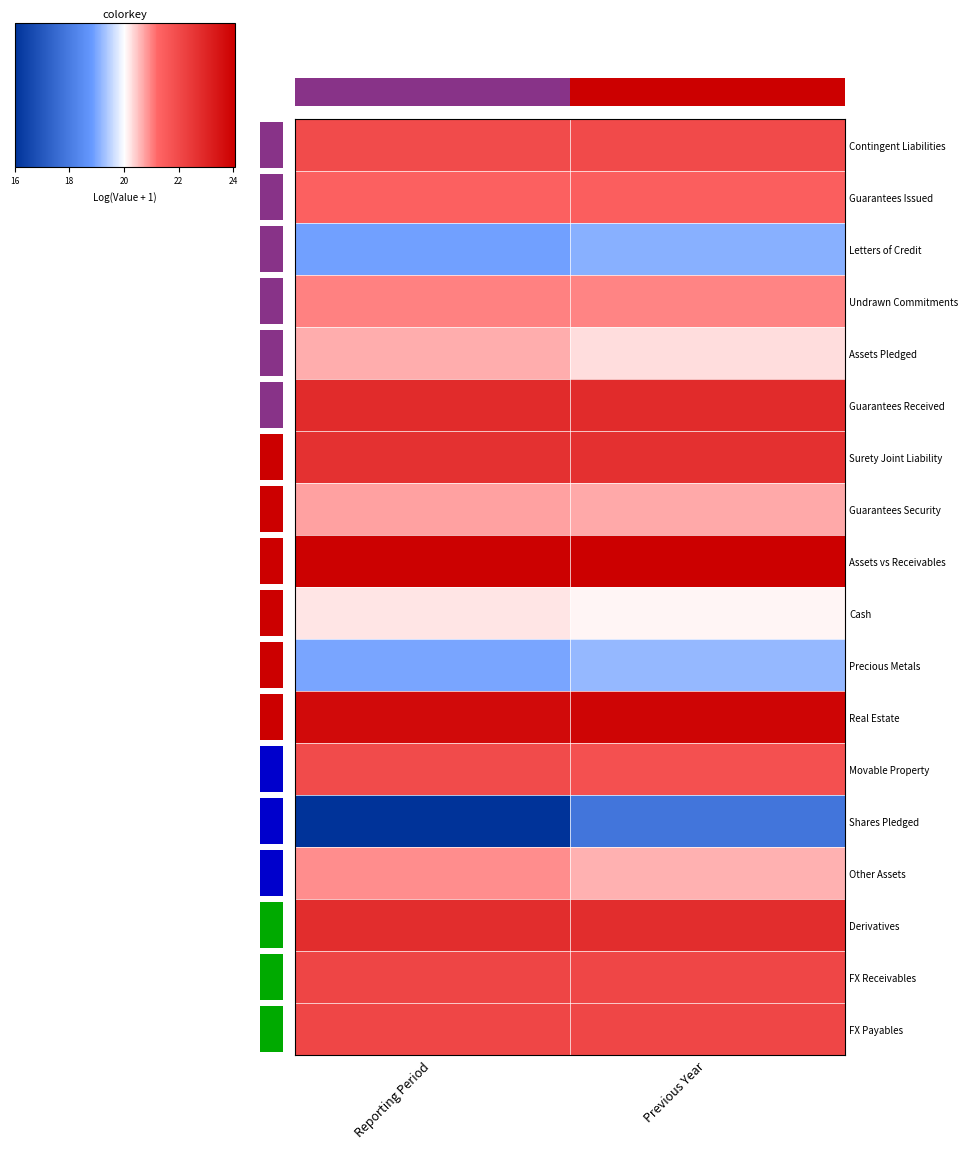

The value of Surety Joint Liability at Reporting Period is 34.1. True or false?

False